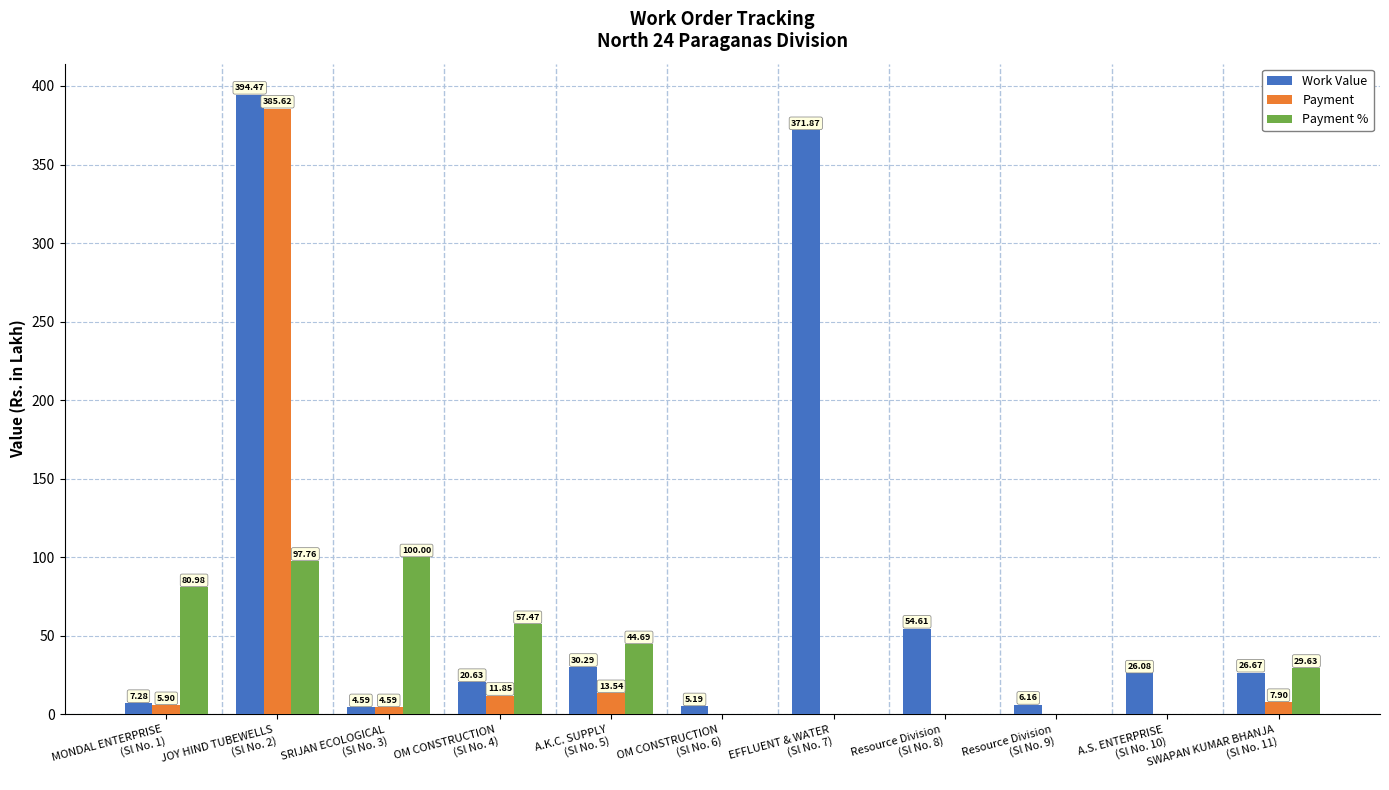

What is the sum of all Payment values?

429.4